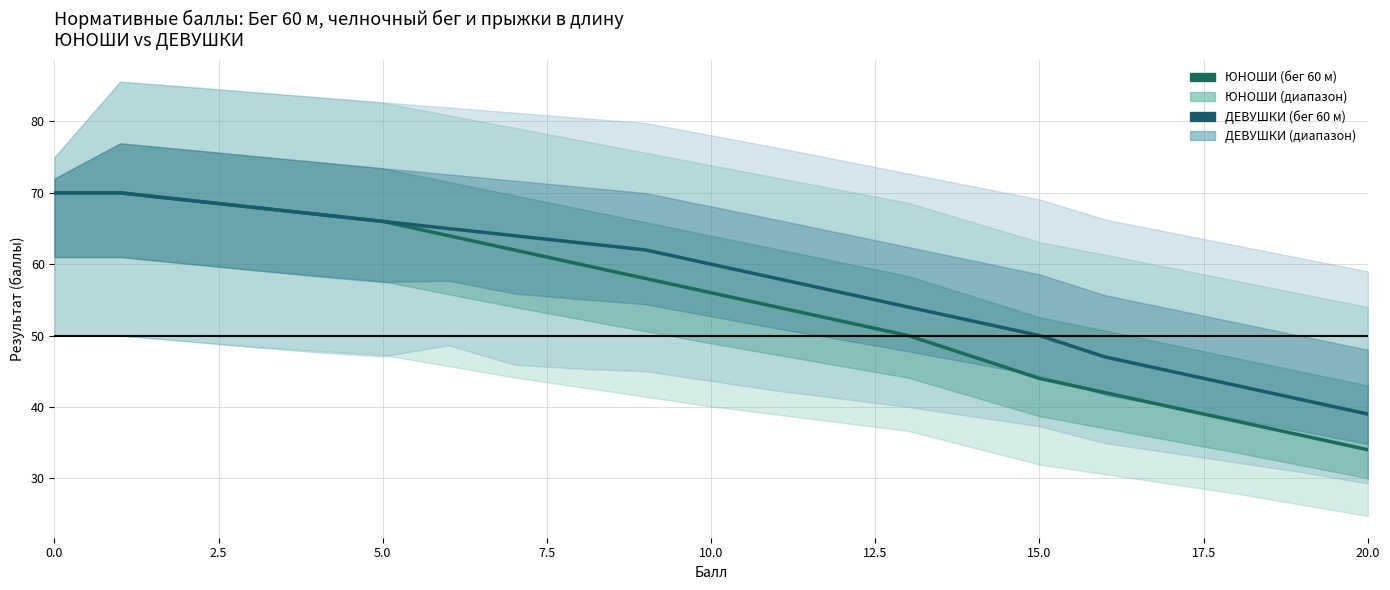

Which has a higher value, 14 or 20?

14